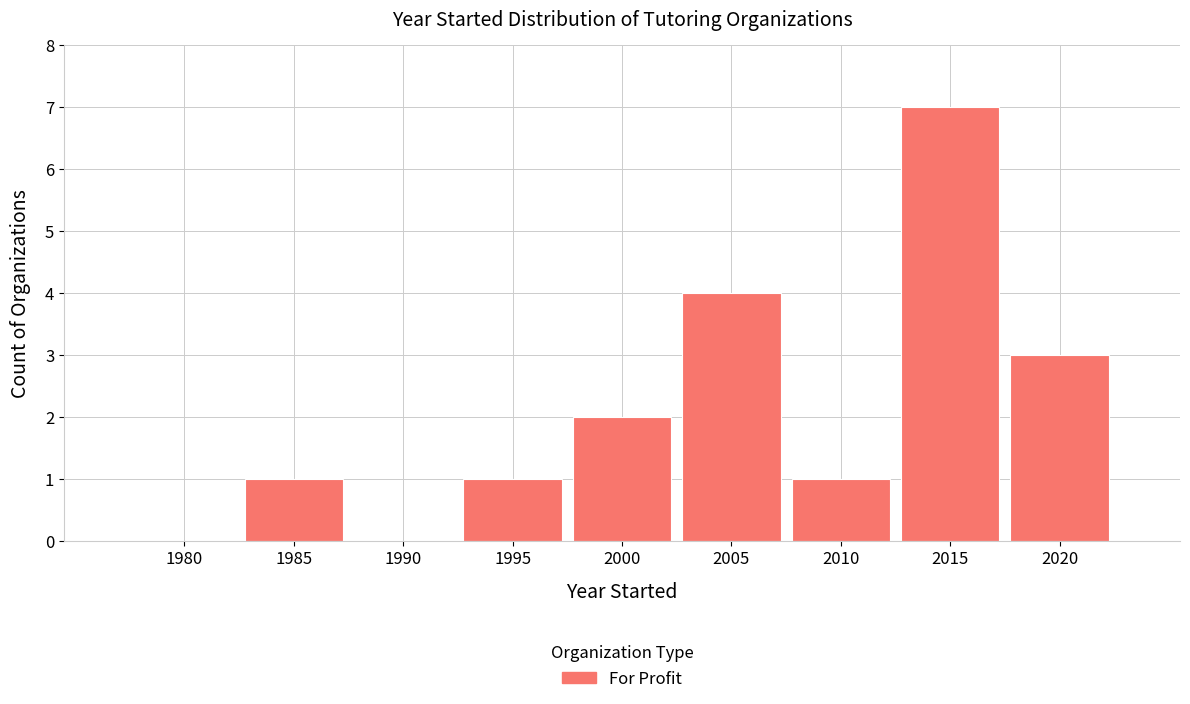

Reading left to right, extract all data points from this chart.

1980=0	1985=1	1990=0	1995=1	2000=2	2005=4	2010=1	2015=7	2020=3